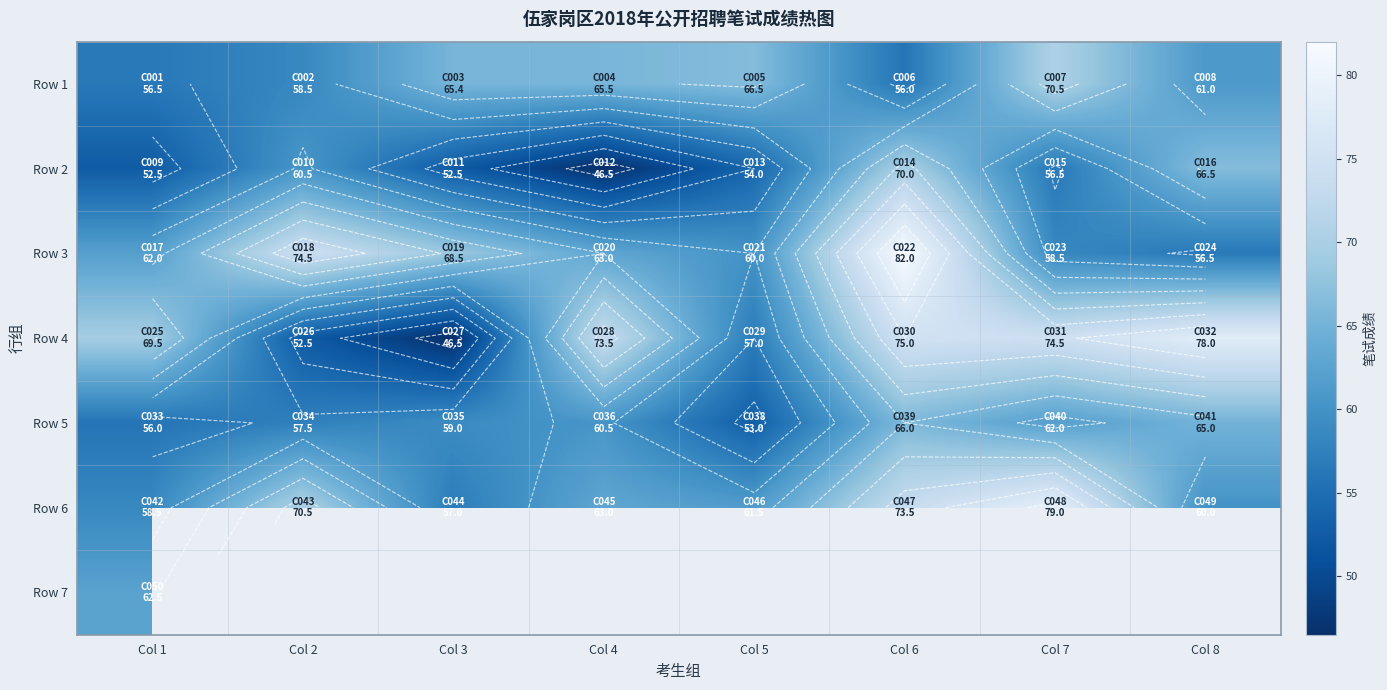

List the series in order of their peak value, lowest first.

Row 7, Row 5, Row 2, Row 1, Row 4, Row 6, Row 3